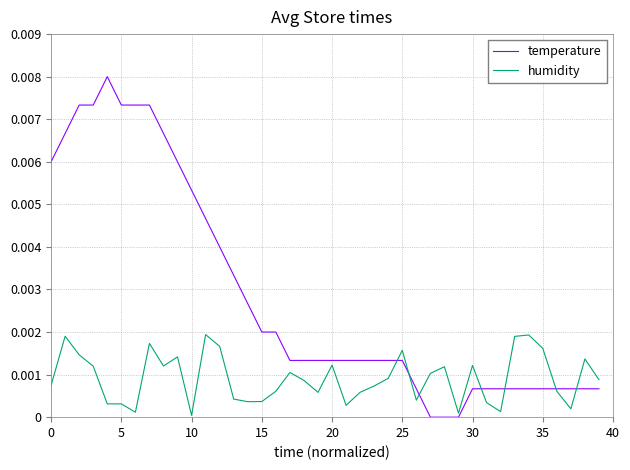

List the series in order of their overall mean, highest first.

temperature, humidity